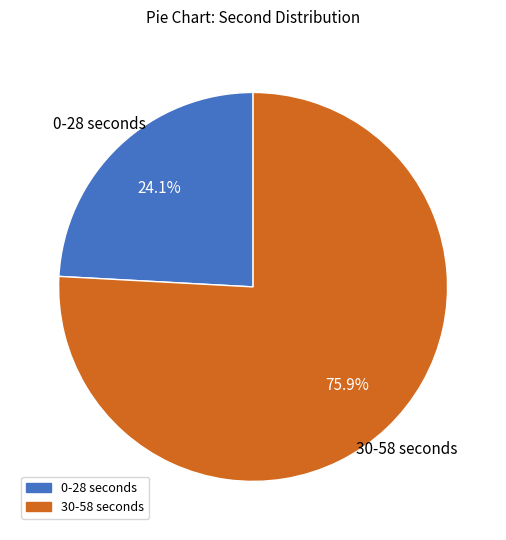

Does any single category account for the majority?

Yes